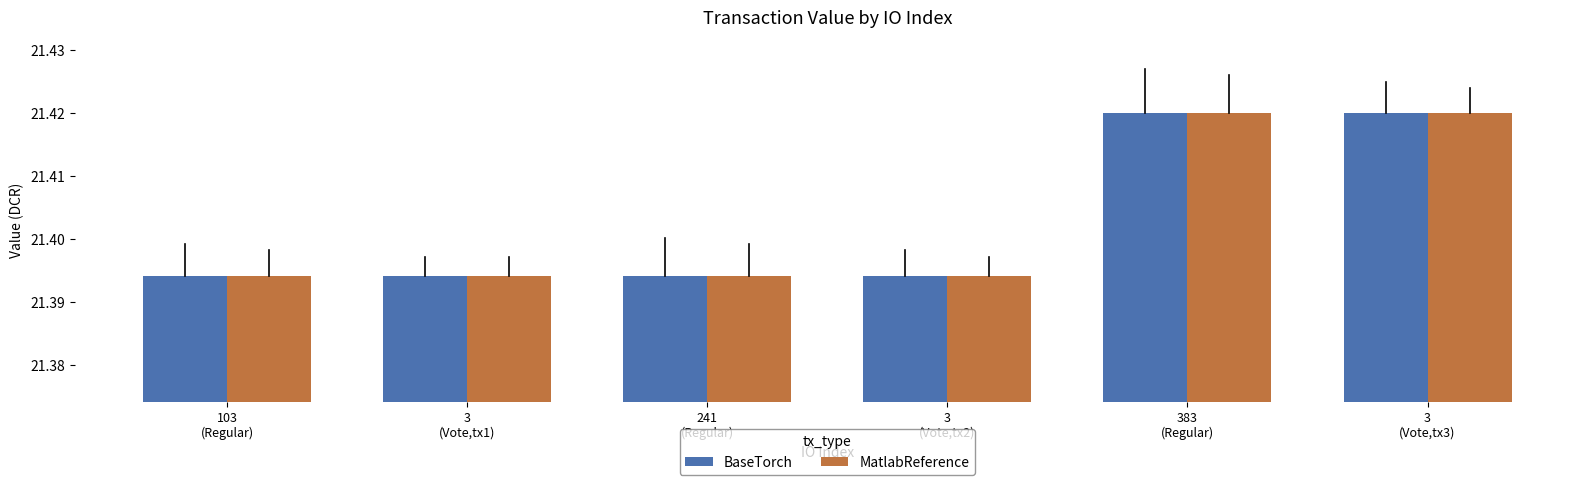

At how many categories does at least one series exceed 21?

6